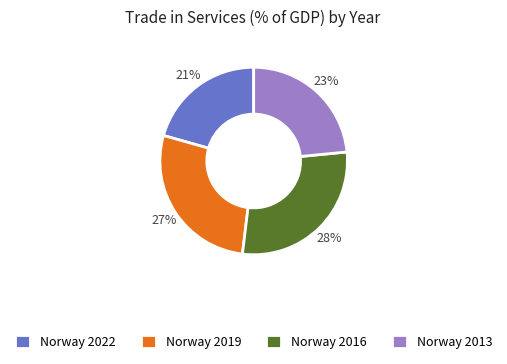

To the nearest percent, what is the combined percentage of Norway 2019 and Norway 2013?

51%